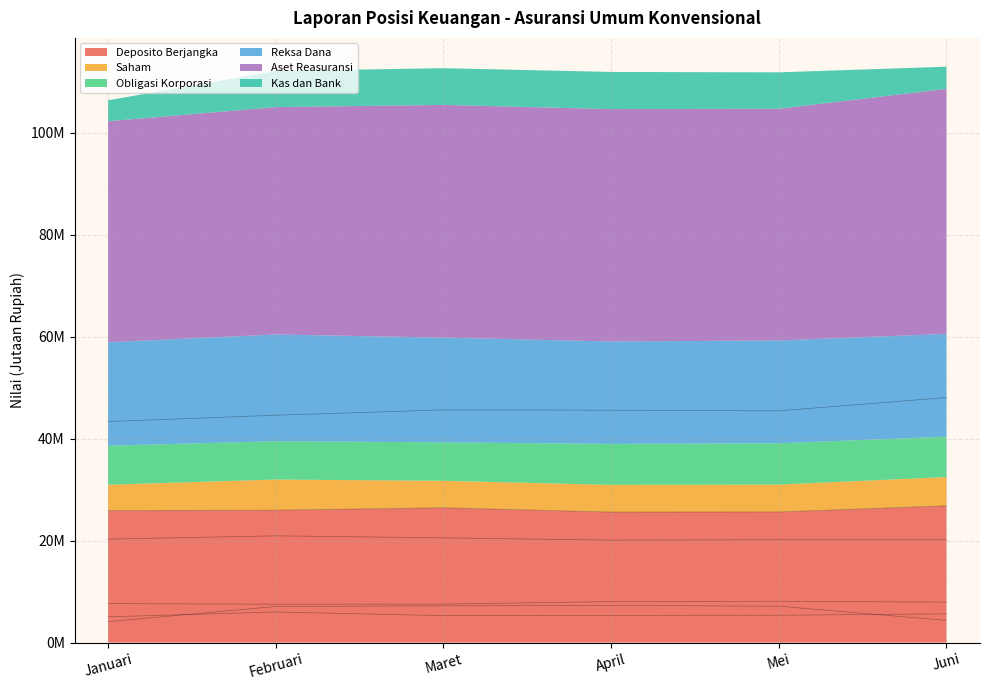

True or false: Reksa Dana has a value of 28121392.5 at Juni.

False